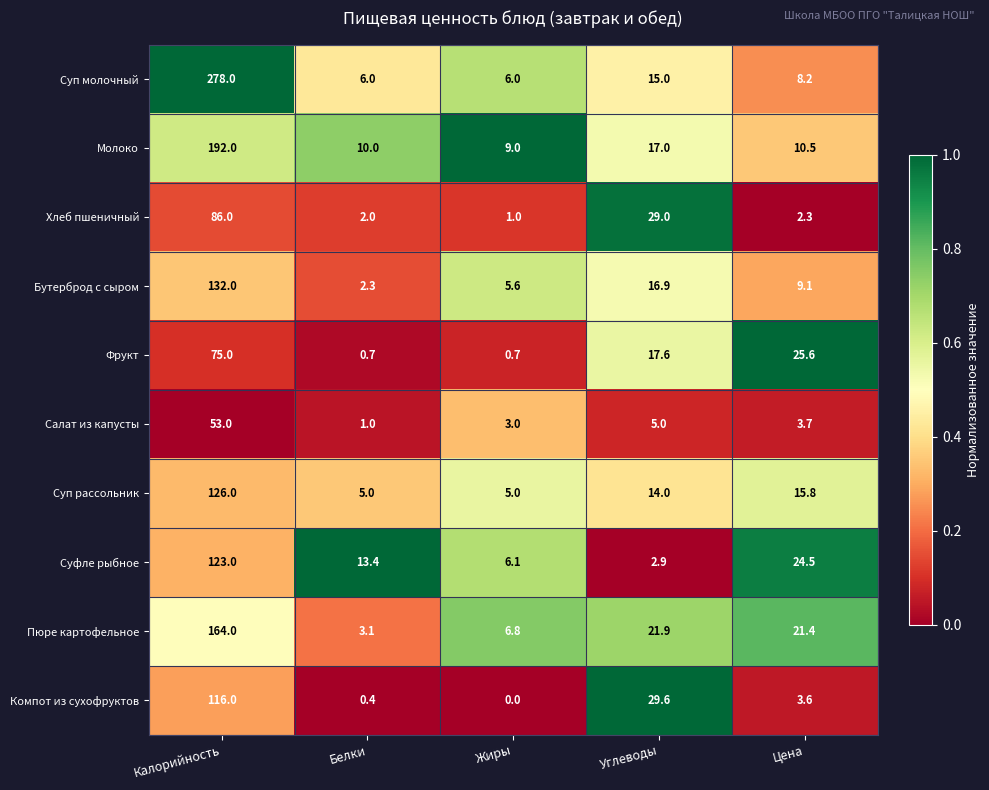

What is the total value across all series at Белки?

43.9